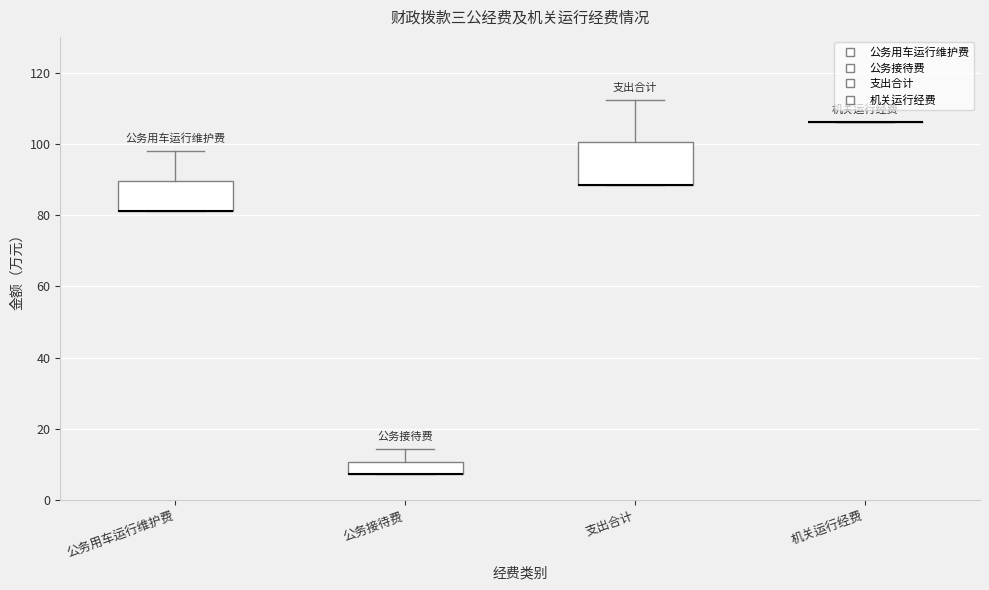

Reading left to right, transcribe this box plot: for each box, give where its median line is, the range the box spans, and where its two whiskers end, as read against the y-axis. The values are not printed on the chart, so give them approximately, as read against the axis.

公务用车运行维护费: median 82 (drawn on the box's lower edge), box 82 to 90, whiskers 82 to 98
公务接待费: median 8 (drawn on the box's lower edge), box 8 to 10, whiskers 8 to 14
支出合计: median 88 (drawn on the box's lower edge), box 88 to 100, whiskers 88 to 112
机关运行经费: box collapsed to a line at 106, whiskers 106 to 106